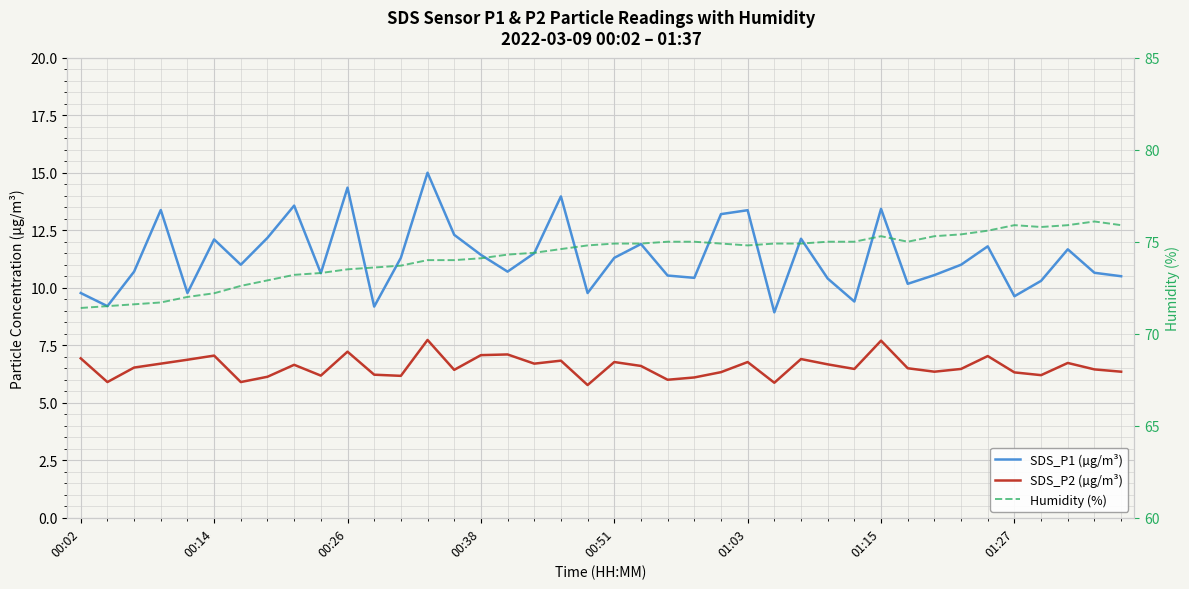

What is the value of the SDS_P1 (µg/m³) point at the 26th from the left?

13.4